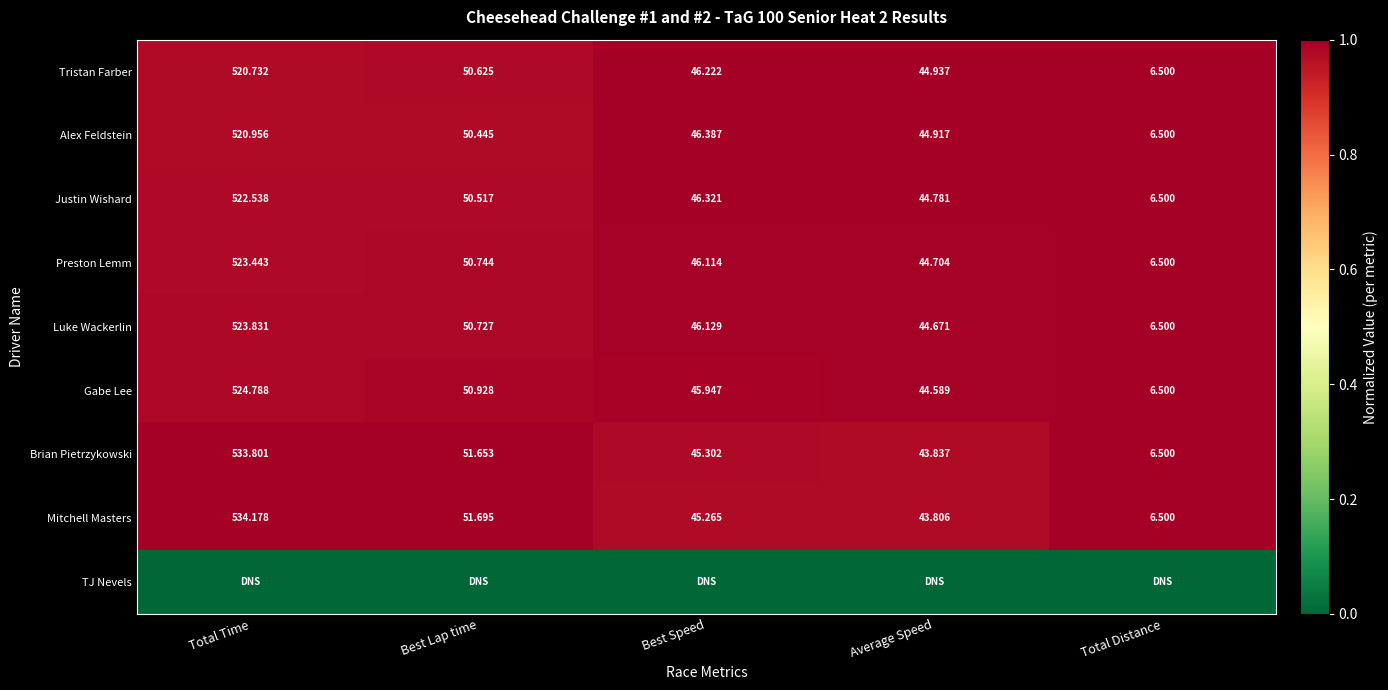

Is the value of Tristan Farber at Best Speed greater than the value of Brian Pietrzykowski at Best Lap time?

No